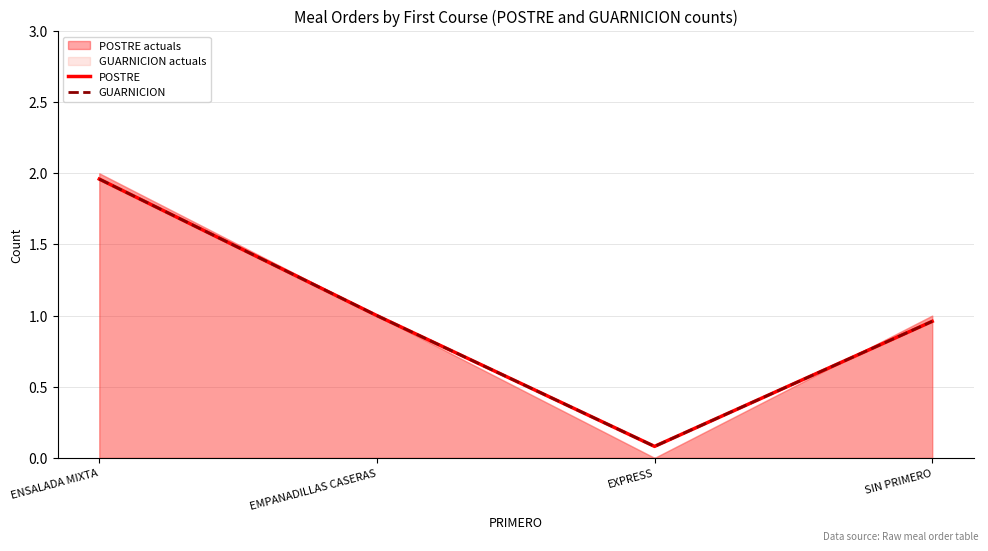

List the series in order of their peak value, highest first.

POSTRE, GUARNICION